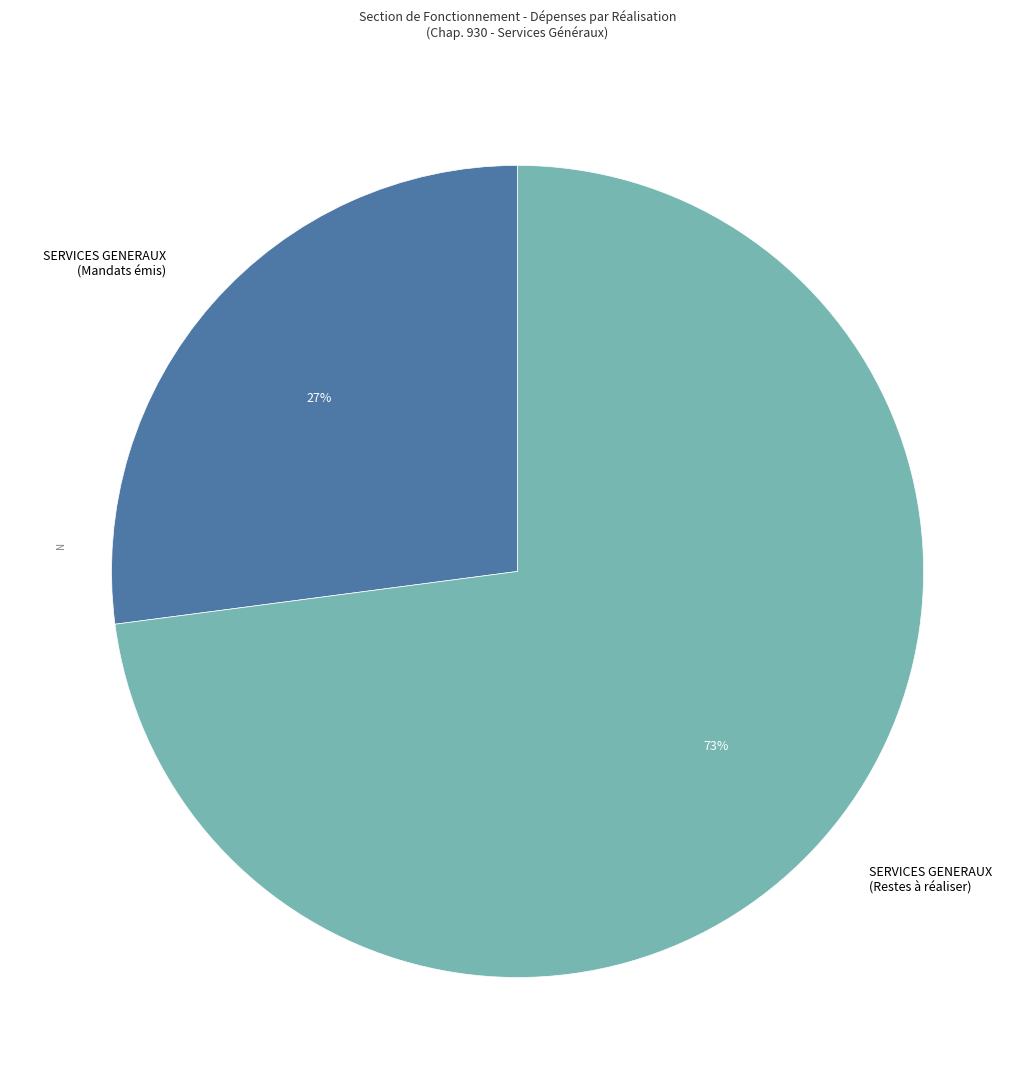

Which slice represents more than half of the pie?

SERVICES GENERAUX (Restes à réaliser)